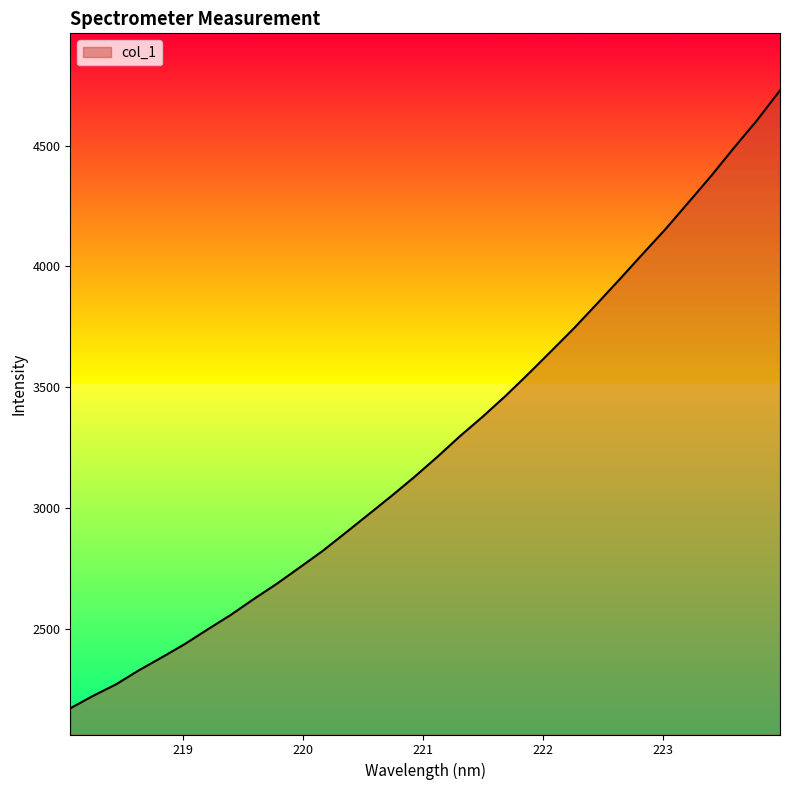

Reading right to left, list all the values displayed in this chart.

4728.4	4605.5	4492.3	4375.7	4265.1	4155.1	4052.0	3947.7	3845.5	3744.6	3649.4	3555.0	3463.5	3377.5	3296.1	3209.5	3126.6	3048.1	2971.8	2896.0	2821.0	2752.7	2685.2	2622.4	2556.9	2497.5	2436.5	2381.6	2328.1	2269.8	2222.3	2170.4